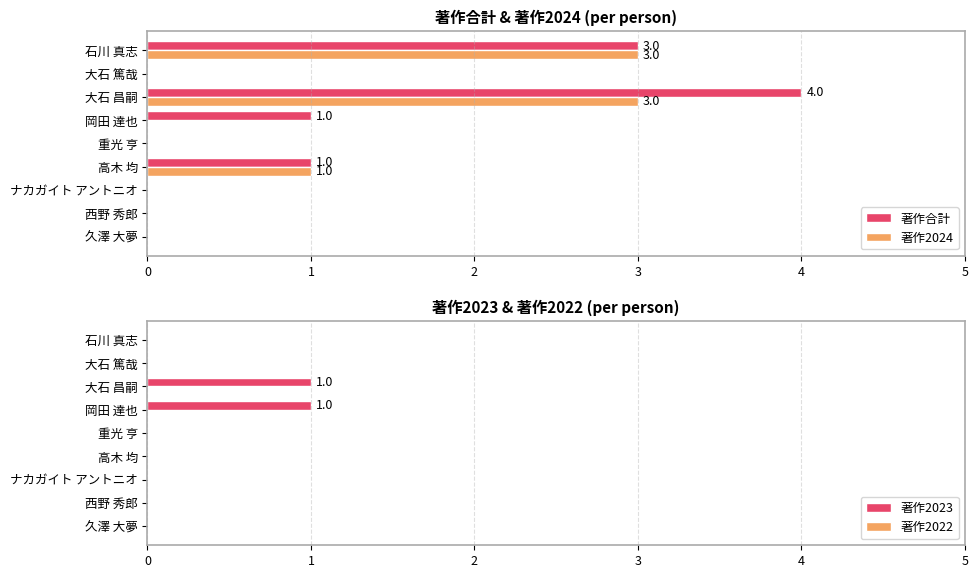

The 著作2024 series shows 0 at 重光 亨. True or false?

True